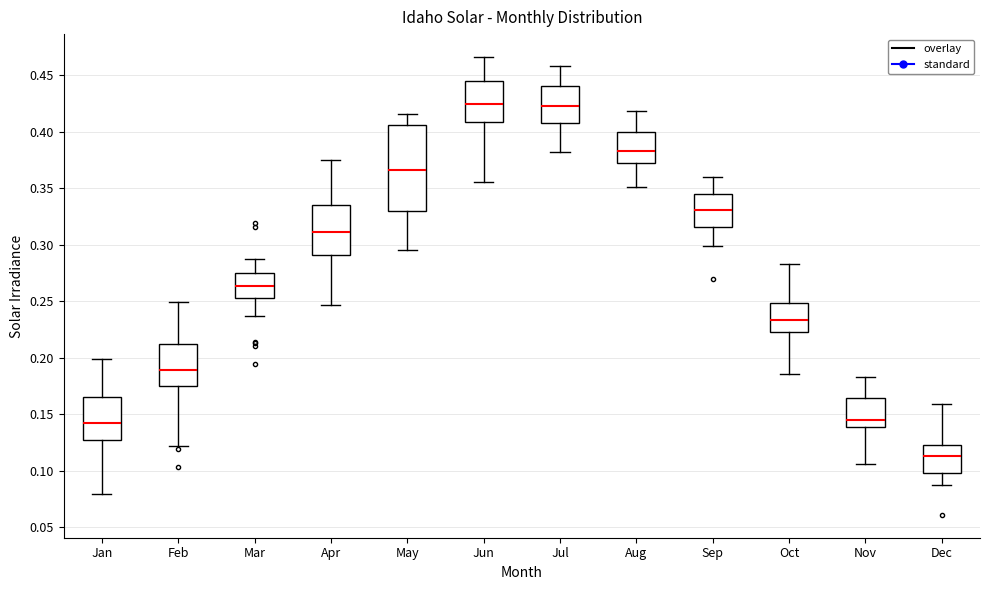

Where is the upper edge of the box for Aug on the y-axis? The values are not printed on the chart, so give them approximately, as read against the axis.

0.400